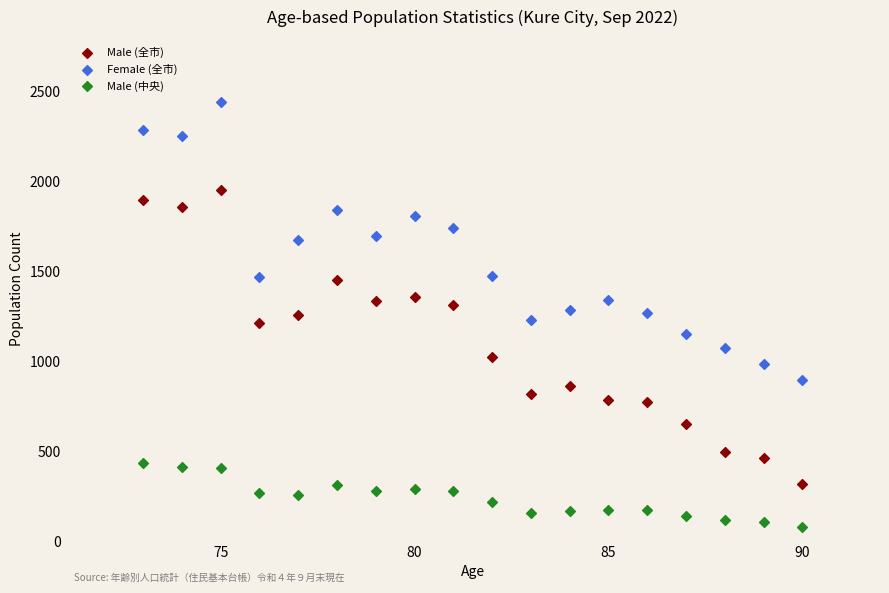

Across all data points, what is the range of X values (max minus min)?

17